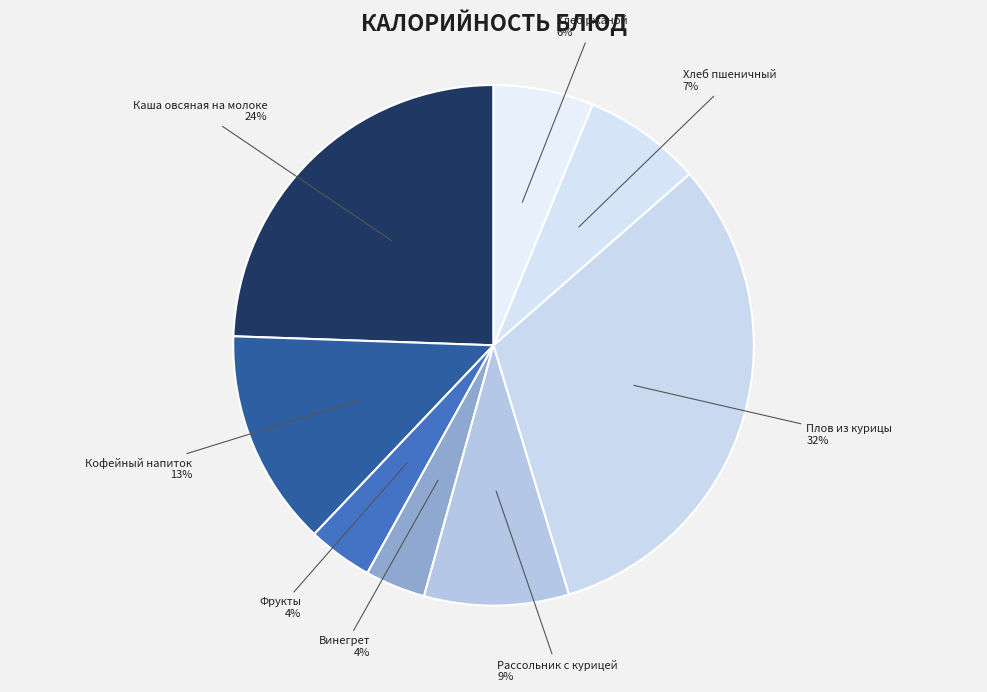

Is there a majority slice in this chart?

No